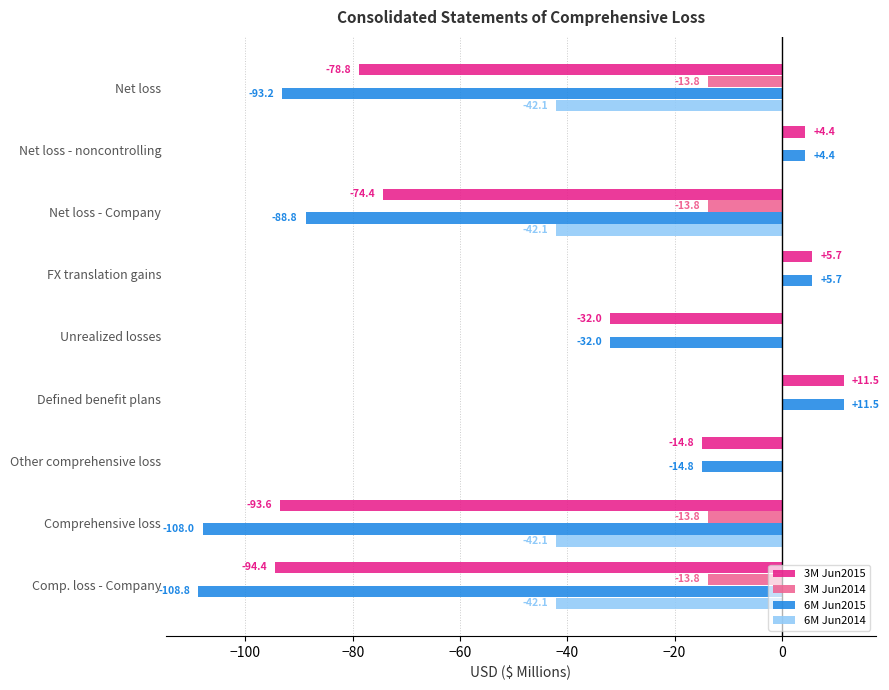

At which category is the sum across all series the highest?

Defined benefit plans